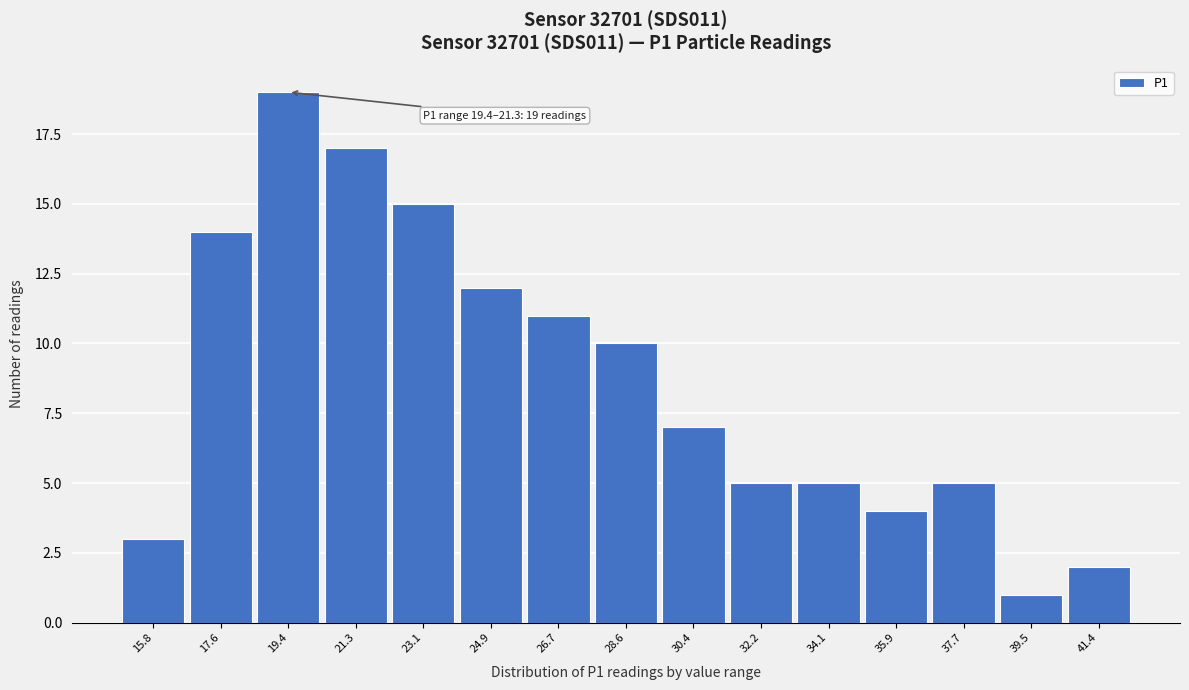

Reading left to right, list all the values displayed in this chart.

15.8=3	17.6=14	19.4=19	21.3=17	23.1=15	24.9=12	26.7=11	28.6=10	30.4=7	32.2=5	34.1=5	35.9=4	37.7=5	39.5=1	41.4=2